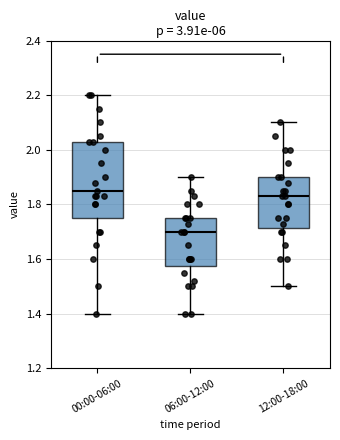

Which box is the tallest, from its lower edge to its upper edge?

00:00-06:00